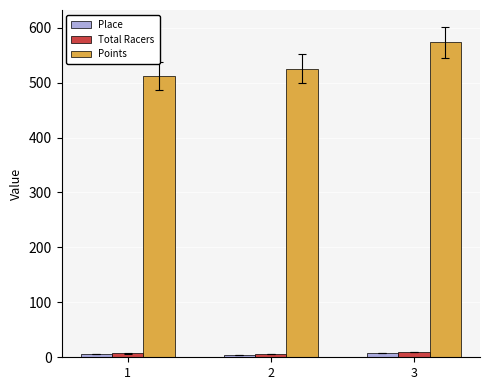

Rank the categories by Points value from lowest to highest.

1, 2, 3